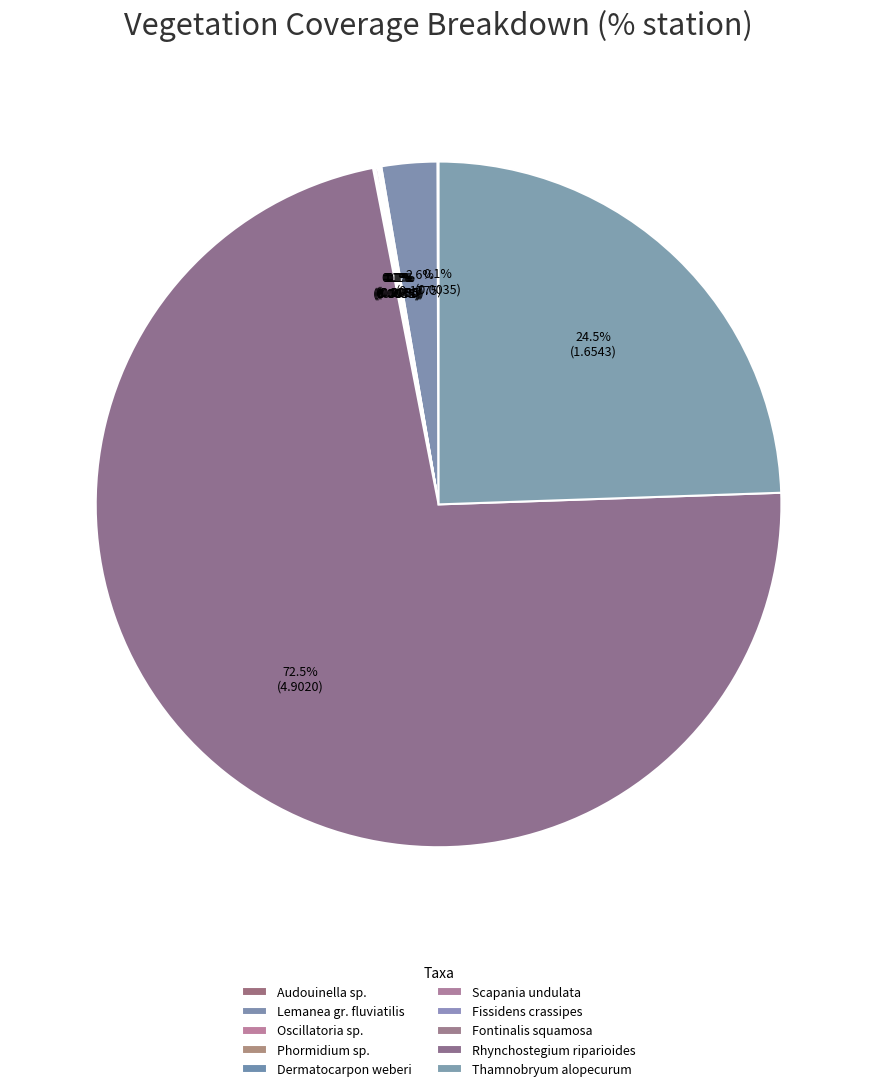

To the nearest percent, what is the difference between the largest and smallest slice percentages?

72%